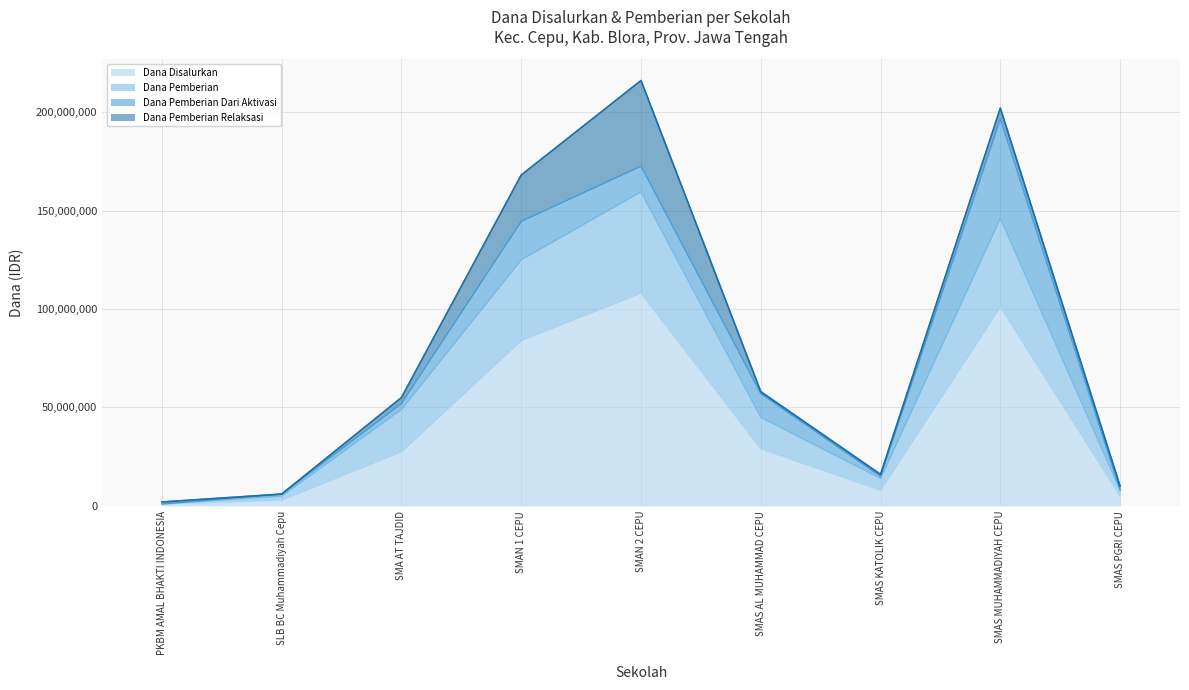

Read the Dana Pemberian value at SMAS KATOLIK CEPU, to the nearest 50.

14000000